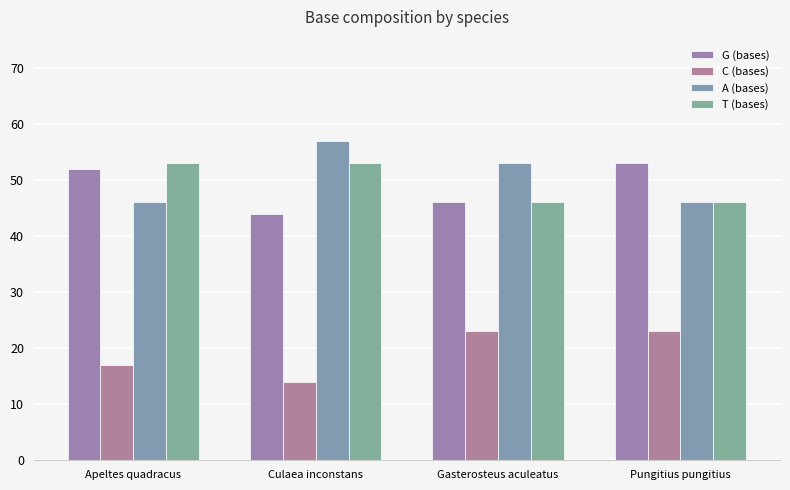

How many bars are there in each group?

4